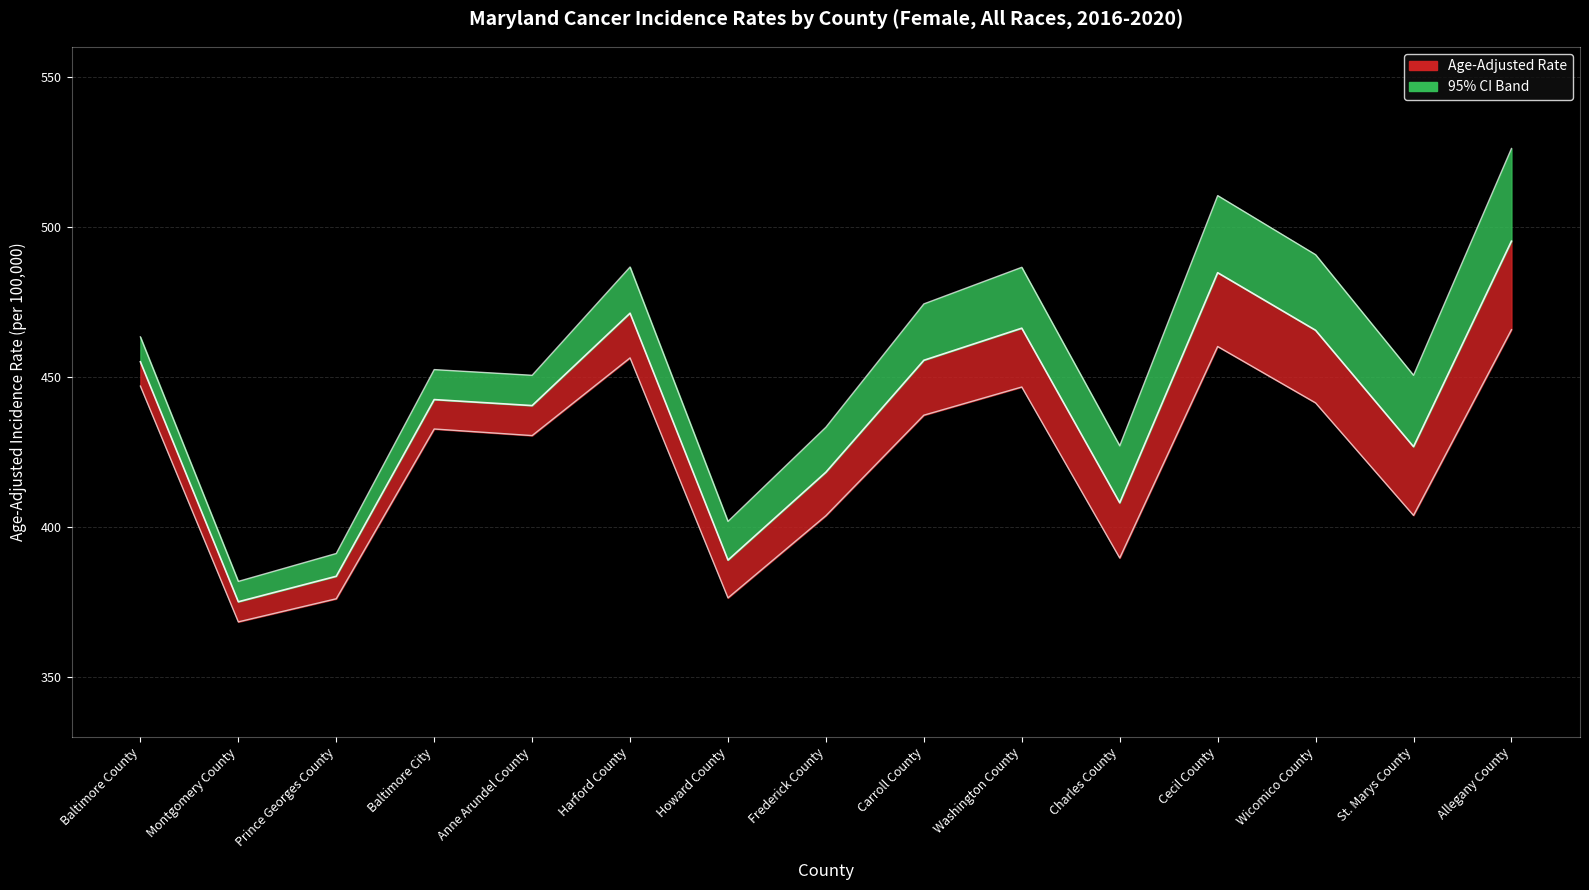

True or false: Upper 95% CI and Lower 95% CI cross at least once.

False